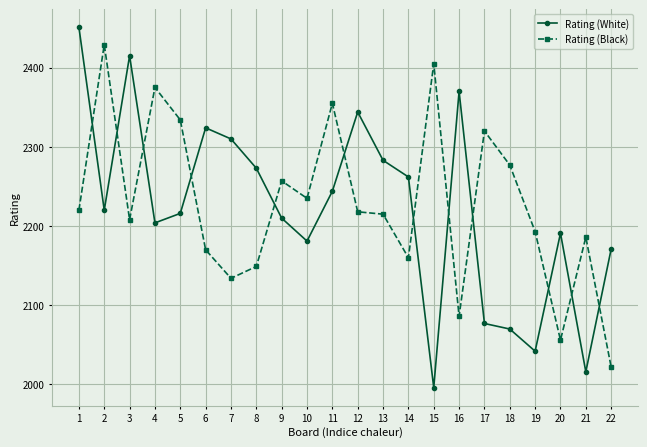

How many data points does each series have?

22